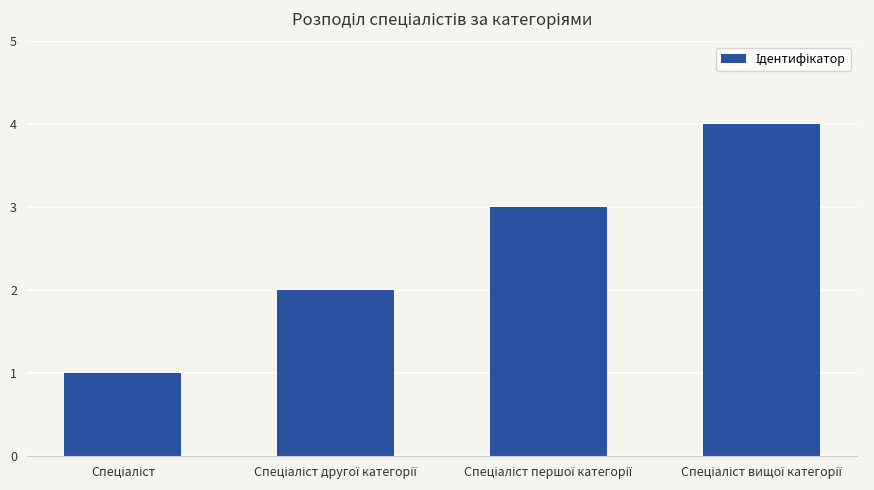

What is the sum of all values?

10